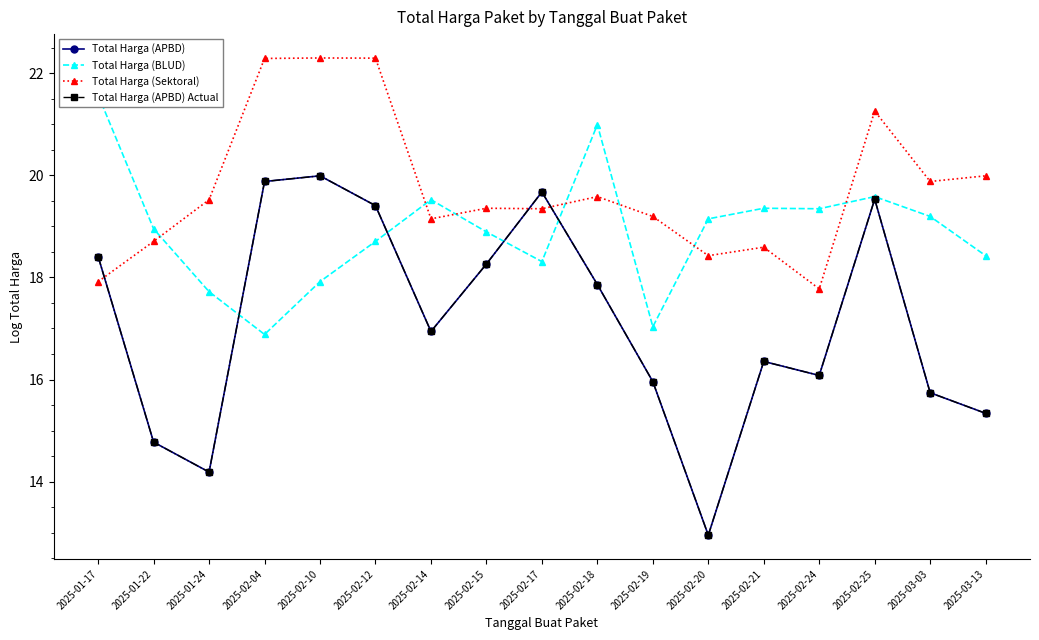

Does the chart have visible grid lines?

No